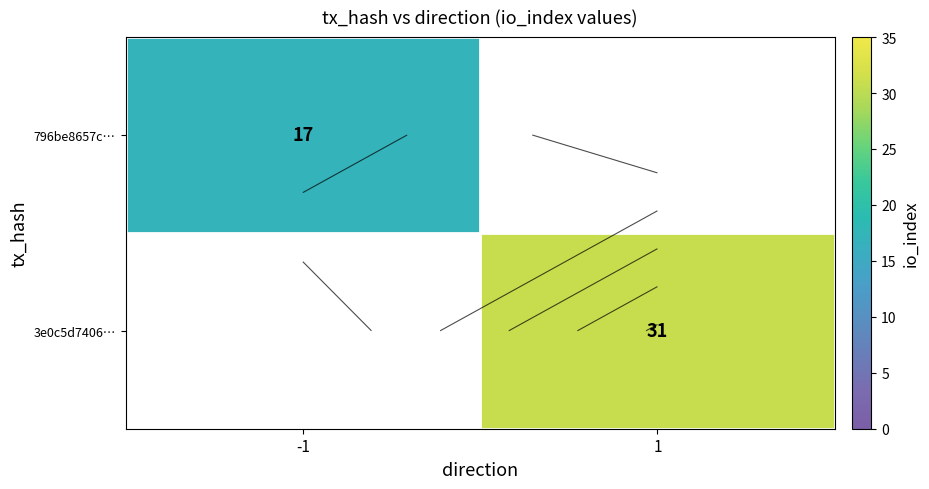

Is it true that 3e0c5d7406… equals 0 at -1?

True